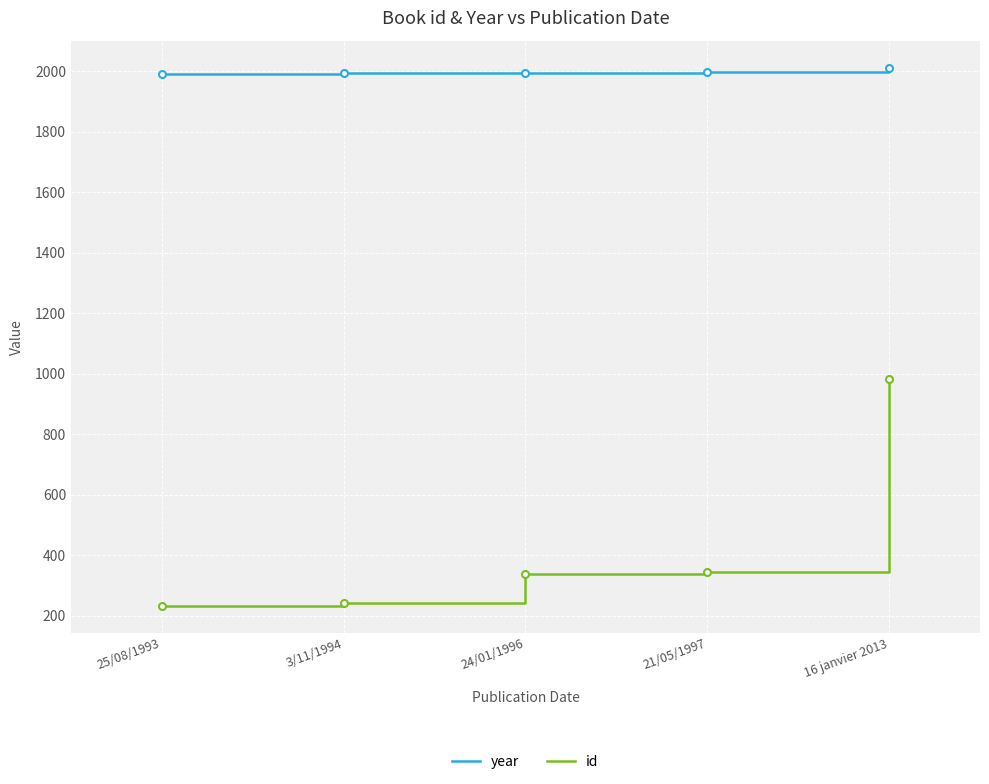

Is the value of year at 16 janvier 2013 greater than the value of id at 25/08/1993?

Yes